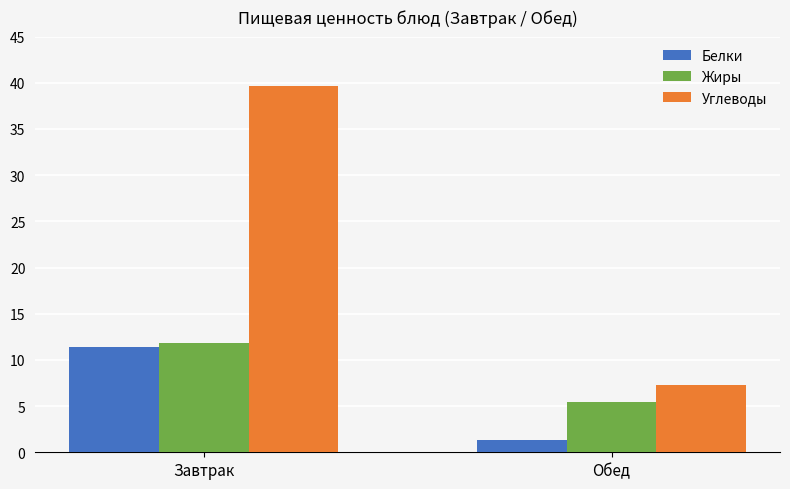

How many data points does each series have?

2